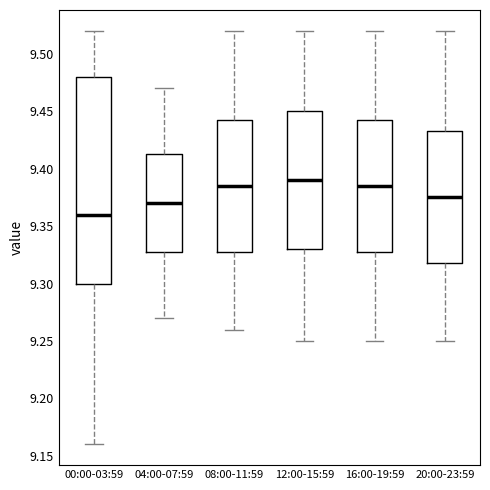

Reading left to right, read every box against the y-axis: the position of its median line, the range the box covers, and the ends of its whiskers. The values are not printed on the chart, so give them approximately, as read against the axis.

00:00-03:59: median 9.360, box 9.300 to 9.480, whiskers 9.160 to 9.520
04:00-07:59: median 9.370, box 9.330 to 9.415, whiskers 9.270 to 9.470
08:00-11:59: median 9.385, box 9.330 to 9.445, whiskers 9.260 to 9.520
12:00-15:59: median 9.390, box 9.330 to 9.450, whiskers 9.250 to 9.520
16:00-19:59: median 9.385, box 9.330 to 9.445, whiskers 9.250 to 9.520
20:00-23:59: median 9.375, box 9.320 to 9.435, whiskers 9.250 to 9.520